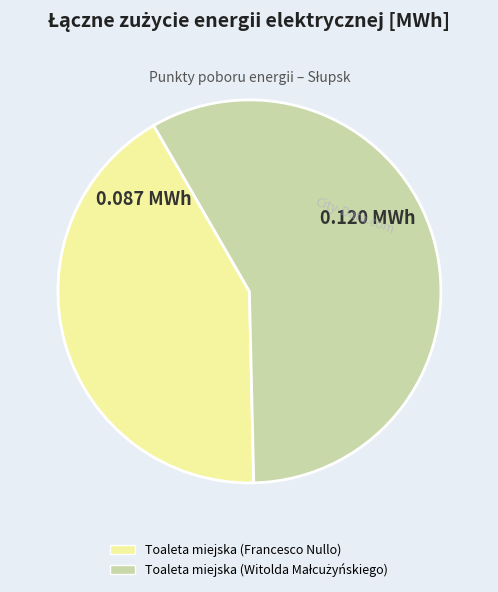

How many slices are in this pie chart?

2